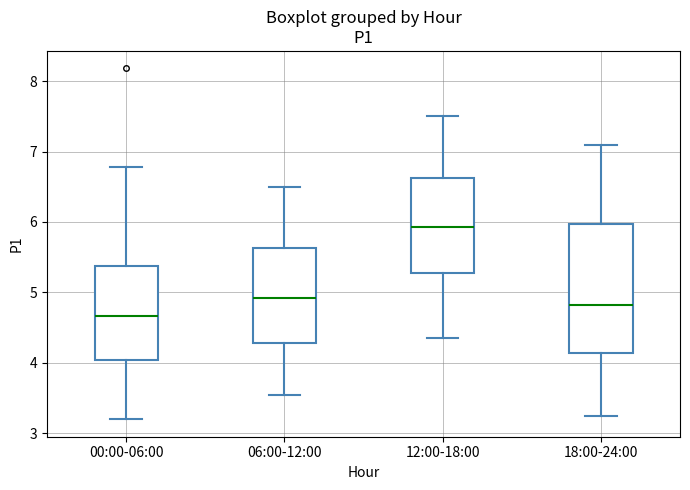

Which box's median line is the lowest?

00:00-06:00